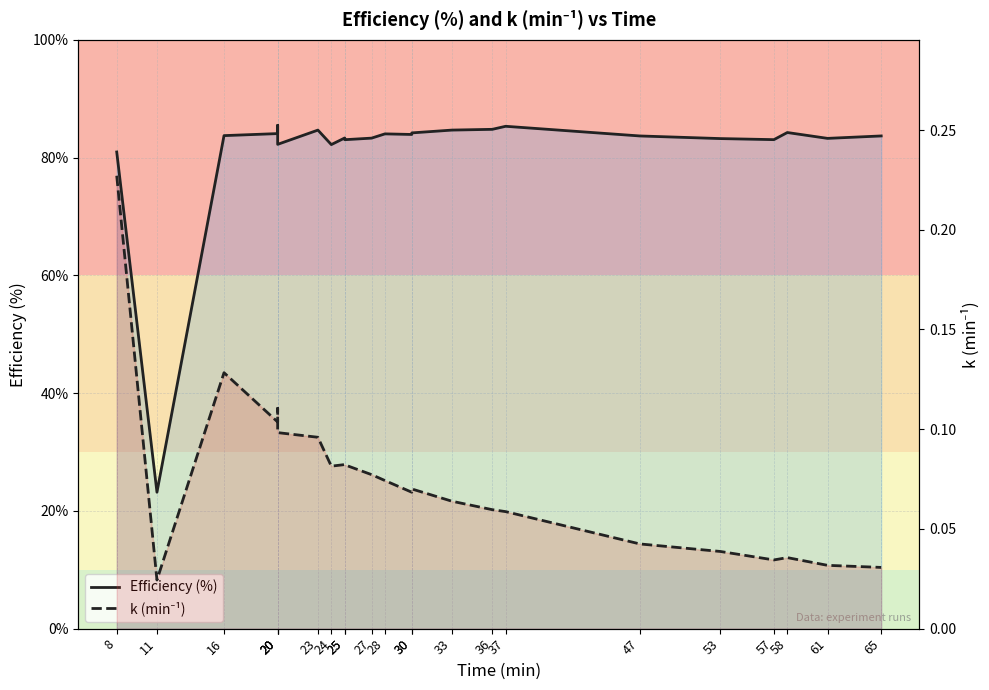

Rank the series at 58 from highest to lowest value.

Efficiency (%), k (min⁻¹)